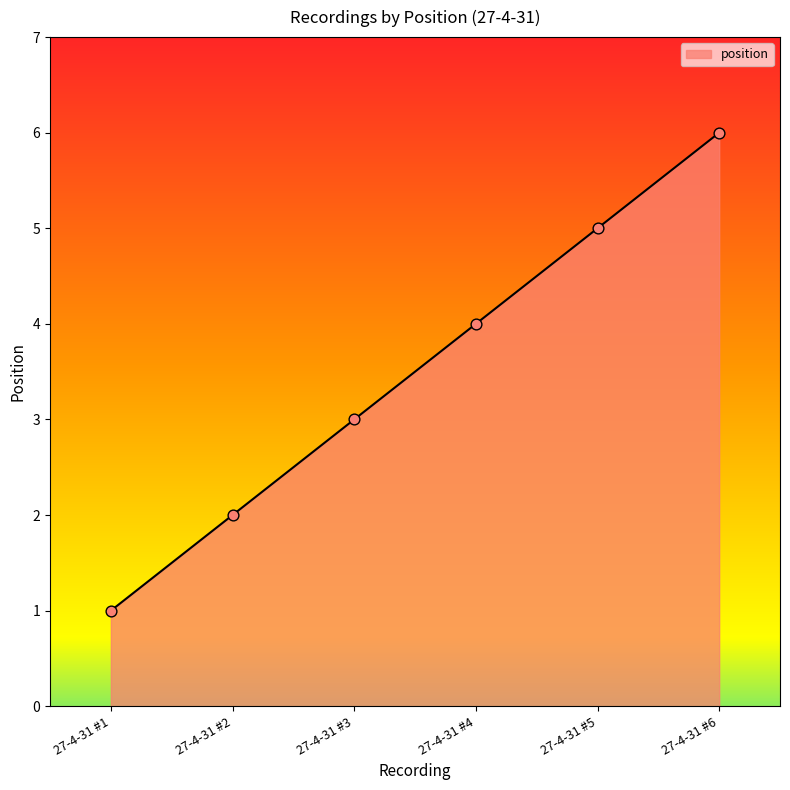

Approximately how many times larger is the value at 27-4-31 #1 compared to 27-4-31 #5?

0.2